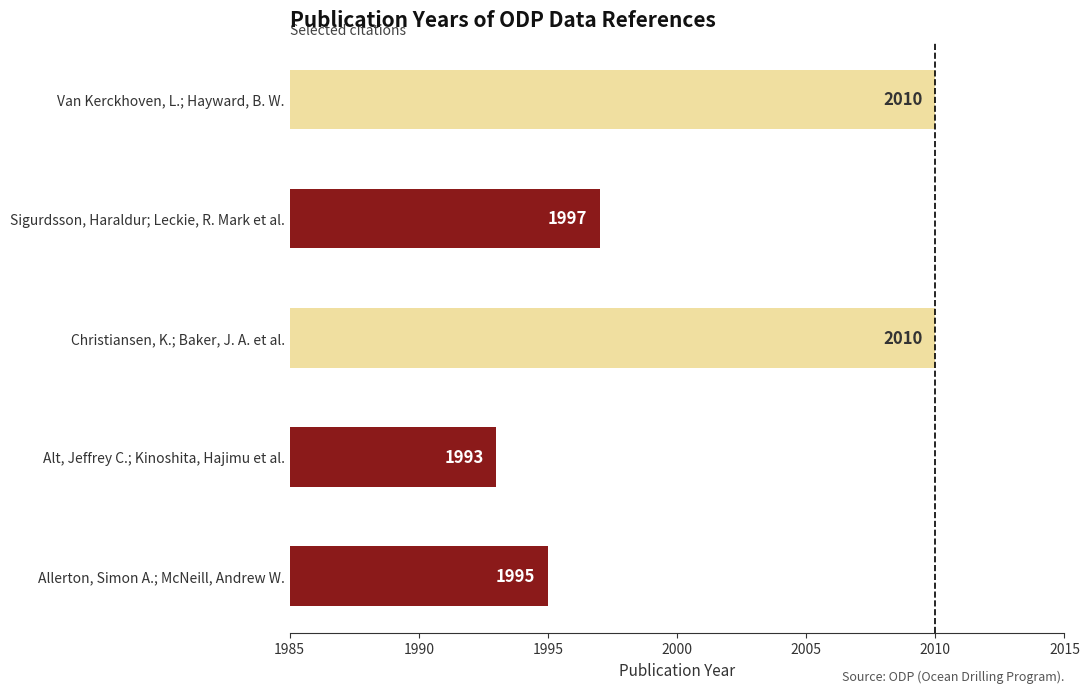

Which category has the lowest value across all series?

Alt, Jeffrey C.; Kinoshita, Hajimu et al.